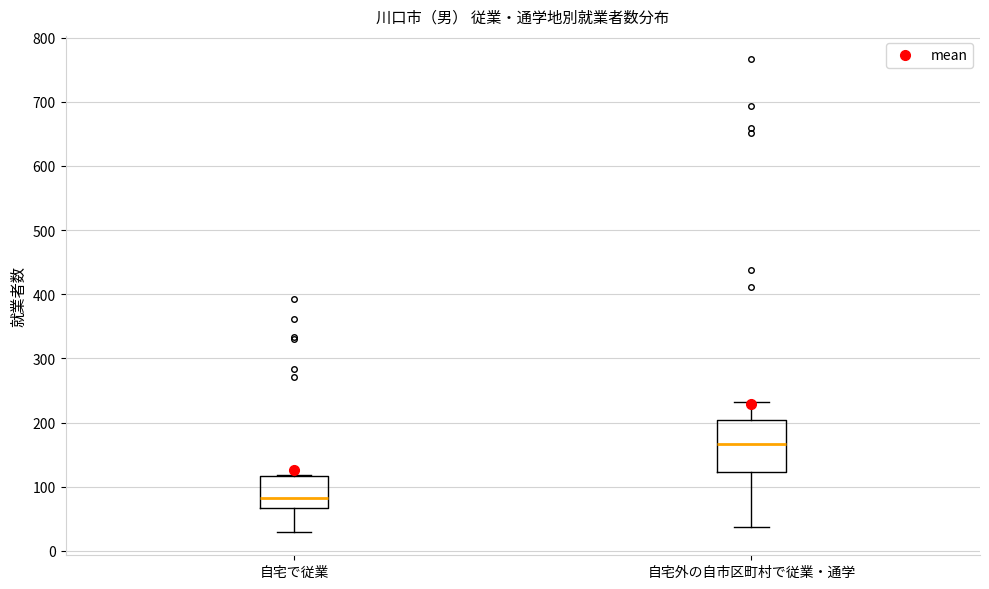

Reading left to right, transcribe this box plot: for each box, give where its median line is, the range the box spans, and where its two whiskers end, as read against the y-axis. The values are not printed on the chart, so give them approximately, as read against the axis.

自宅で従業: median 80, box 70 to 120, whiskers 30 to 120
自宅外の自市区町村で従業・通学: median 170, box 120 to 200, whiskers 40 to 230